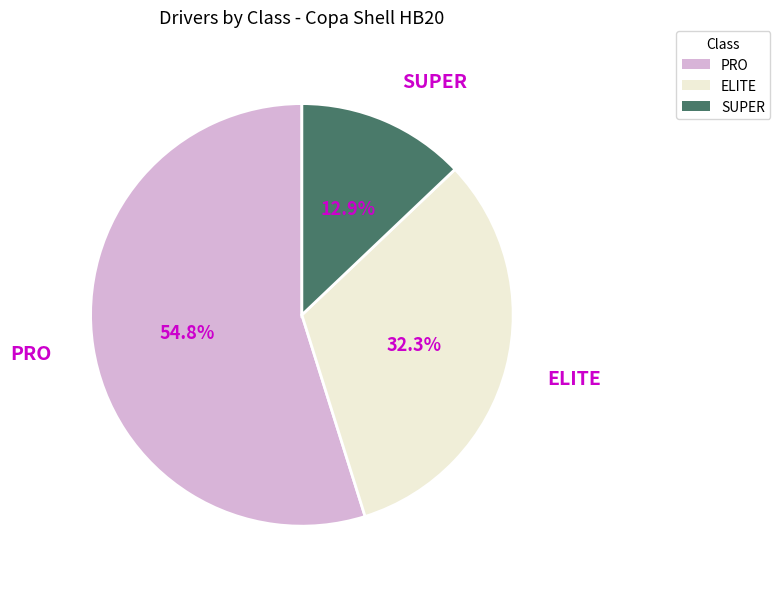

Is it true that SUPER is 23% of the pie?

False